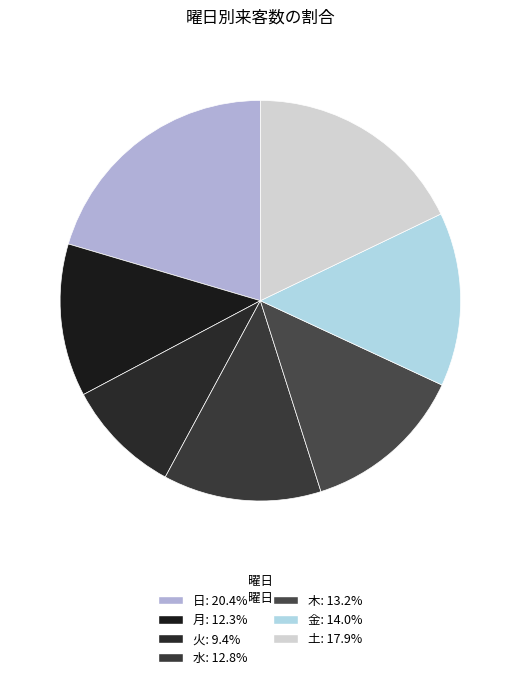

What is the largest slice in the pie chart?

日